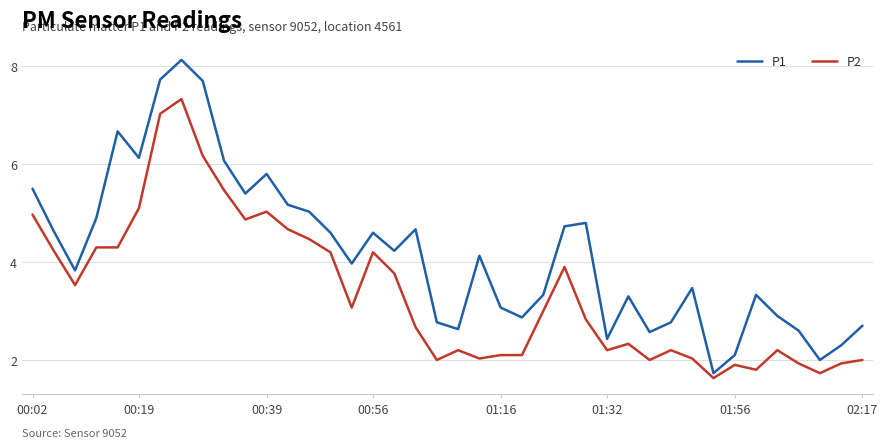

What is the maximum value shown in the chart?

8.1